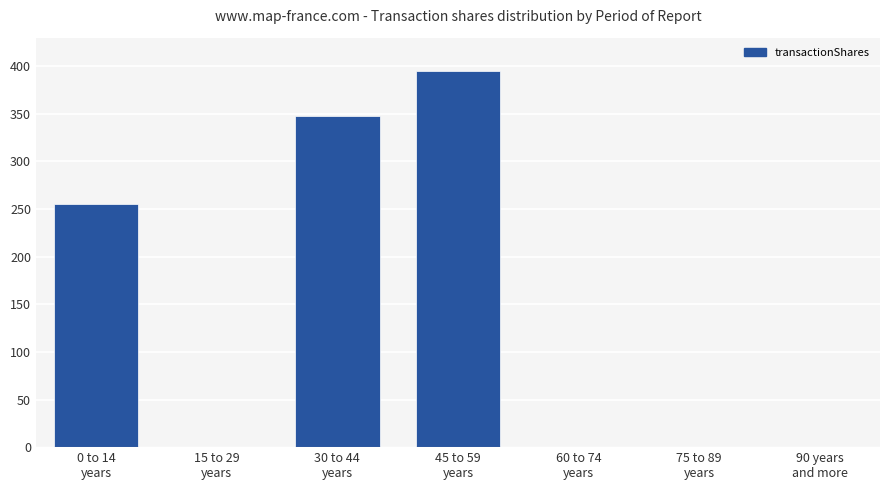

What is the change in value from 0 to 14
years to 75 to 89
years?

-255